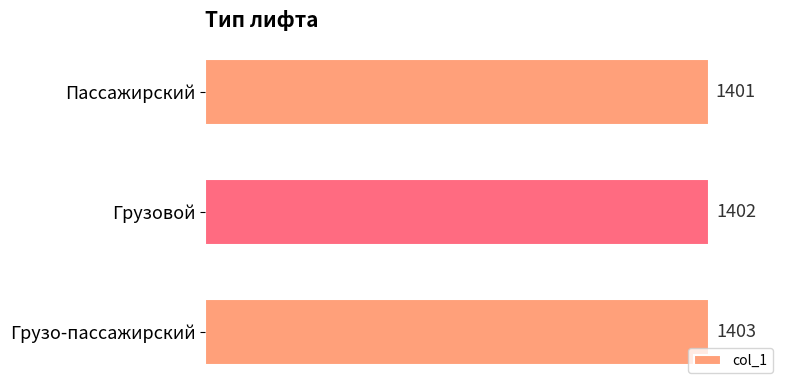

What is the average value?

1402